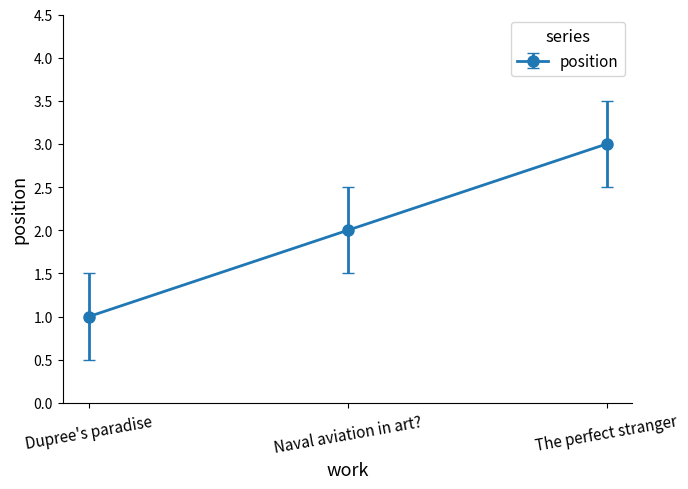

What is the sum of all values?

6